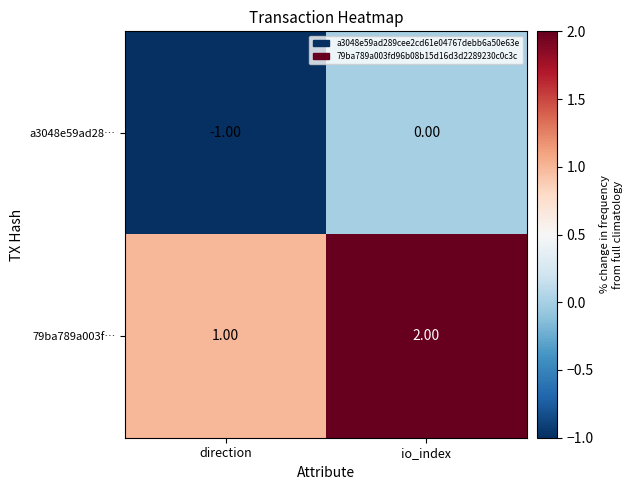

At which label does a3048e59ad28… reach its minimum?

direction